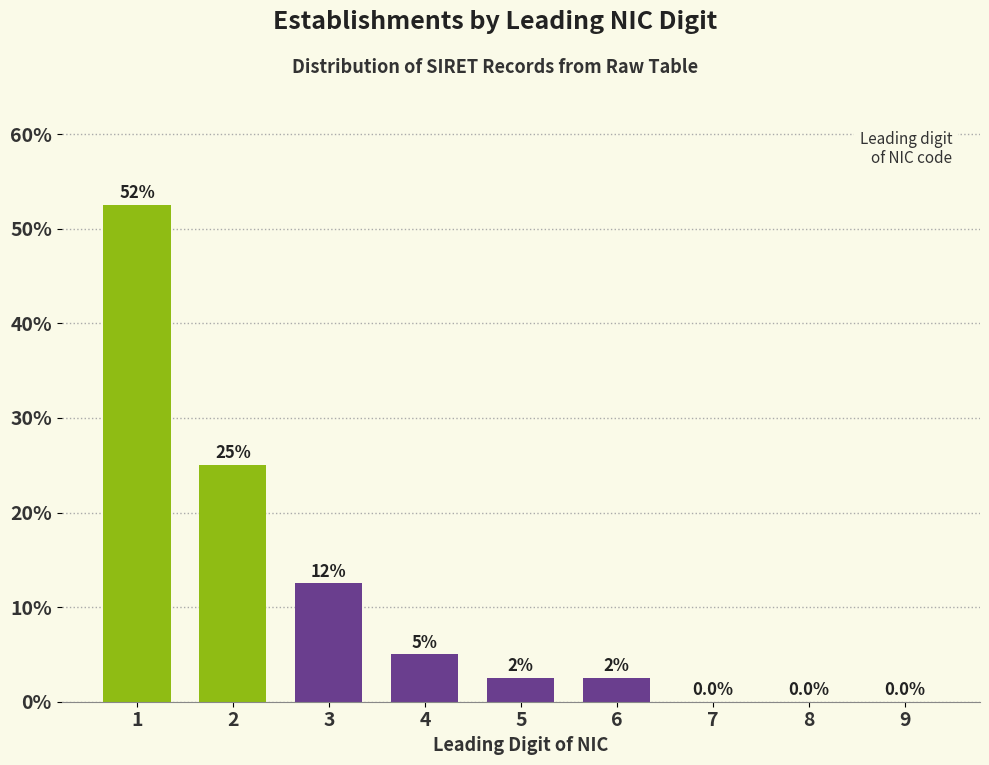

Reading right to left, extract all data points from this chart.

9=0.0	8=0.0	7=0.0	6=2.5	5=2.5	4=5.0	3=12.5	2=25.0	1=52.5